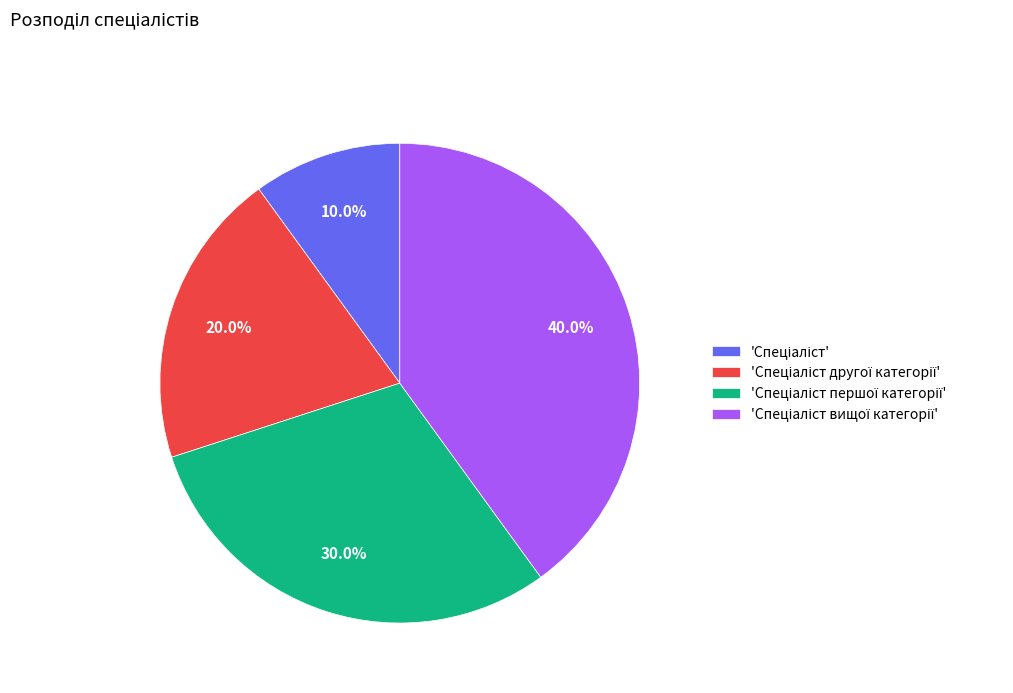

Does any single category account for the majority?

No